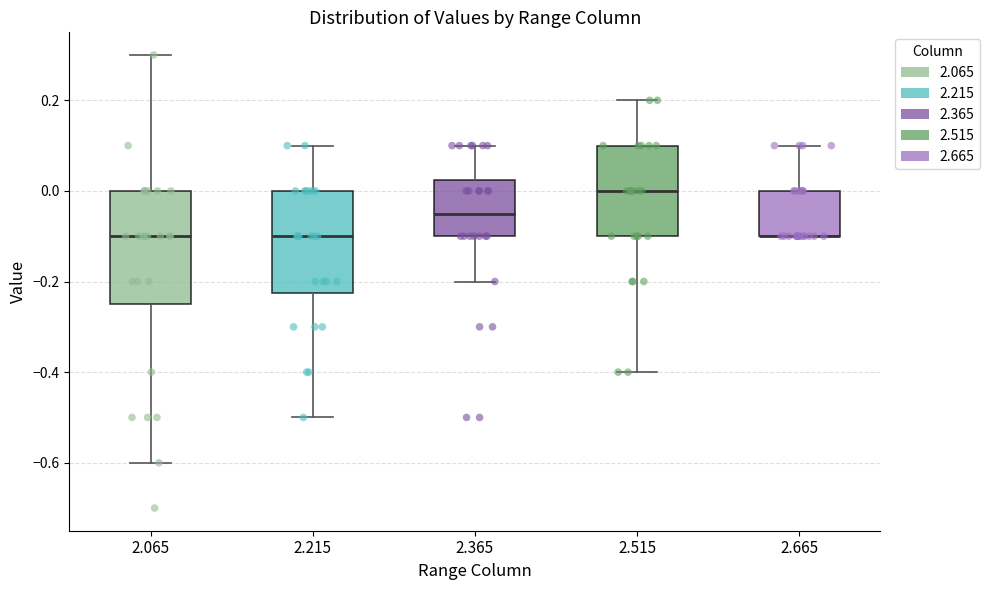

Reading left to right, read every box against the y-axis: the position of its median line, the range the box covers, and the ends of its whiskers. The values are not printed on the chart, so give them approximately, as read against the axis.

2.065: median -0.10, box -0.24 to 0.00, whiskers -0.60 to 0.30
2.215: median -0.10, box -0.22 to 0.00, whiskers -0.50 to 0.10
2.365: median -0.04, box -0.10 to 0.02, whiskers -0.20 to 0.10
2.515: median 0.00, box -0.10 to 0.10, whiskers -0.40 to 0.20
2.665: median -0.10 (drawn on the box's lower edge), box -0.10 to 0.00, whiskers -0.10 to 0.10